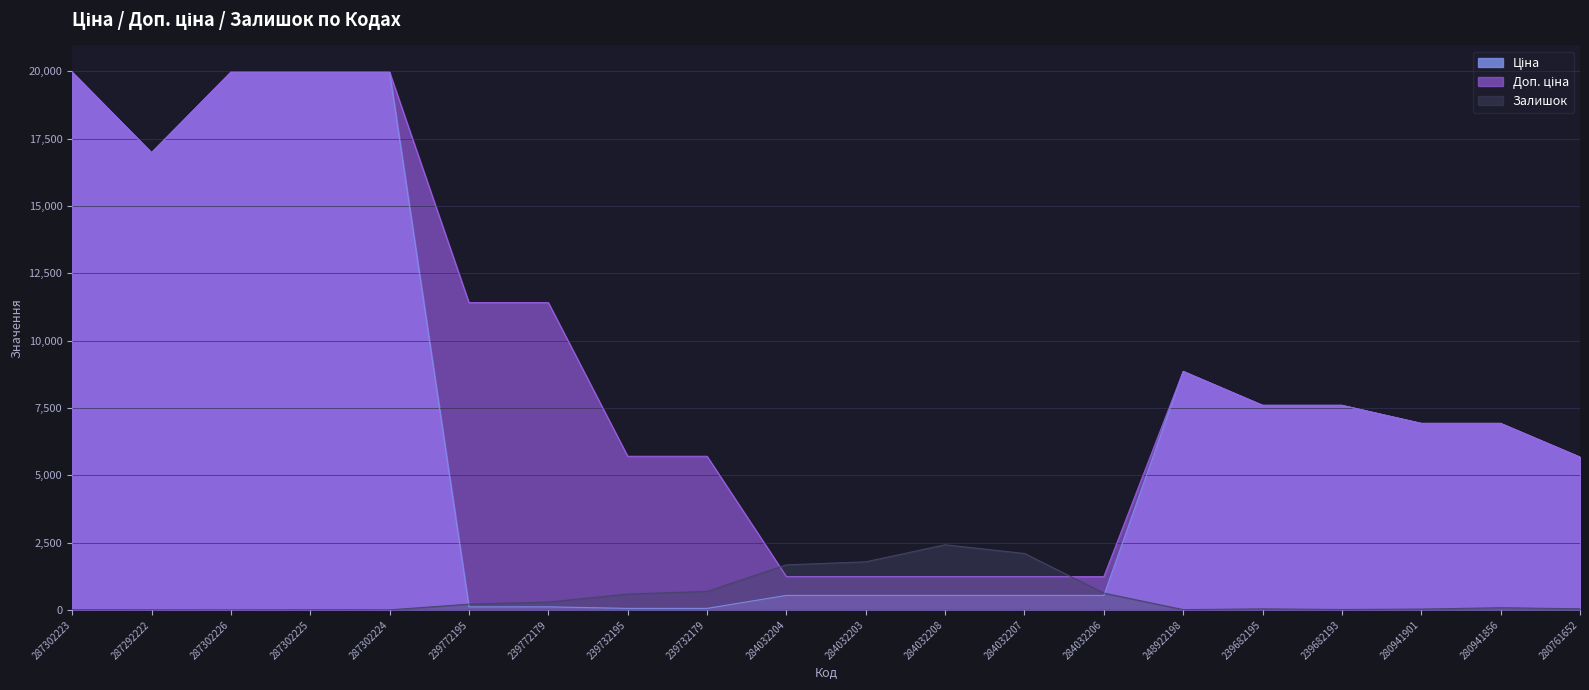

True or false: Ціна and Доп. ціна intersect in this chart.

False